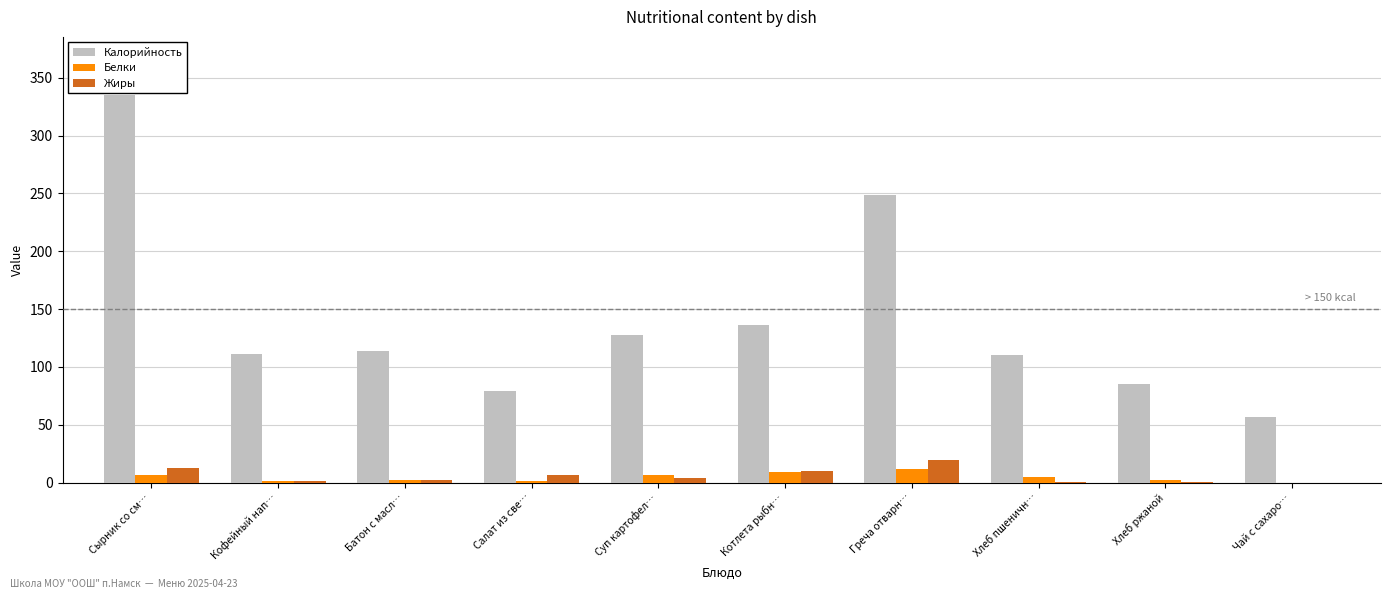

Between Суп картофел… and Греча отварн…, which series saw the biggest shift?

Калорийность